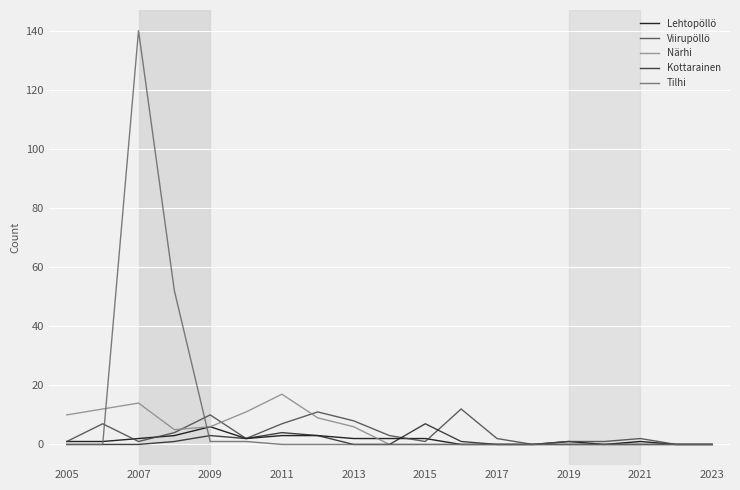

What is the maximum value shown in the chart?

140